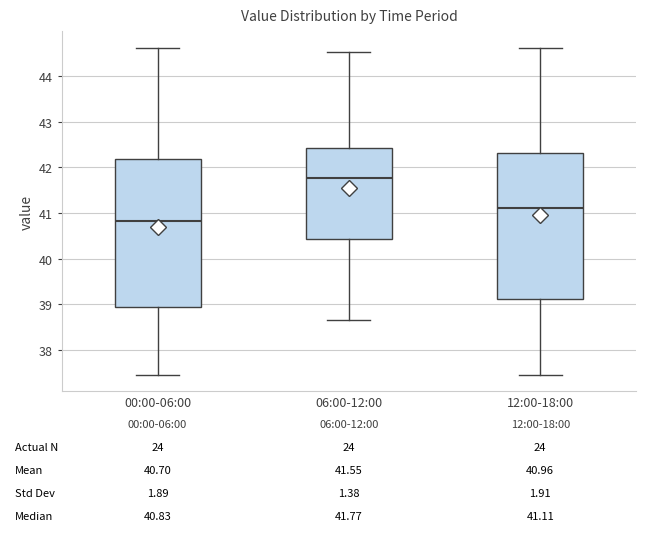

Which box's median line is the lowest?

00:00-06:00